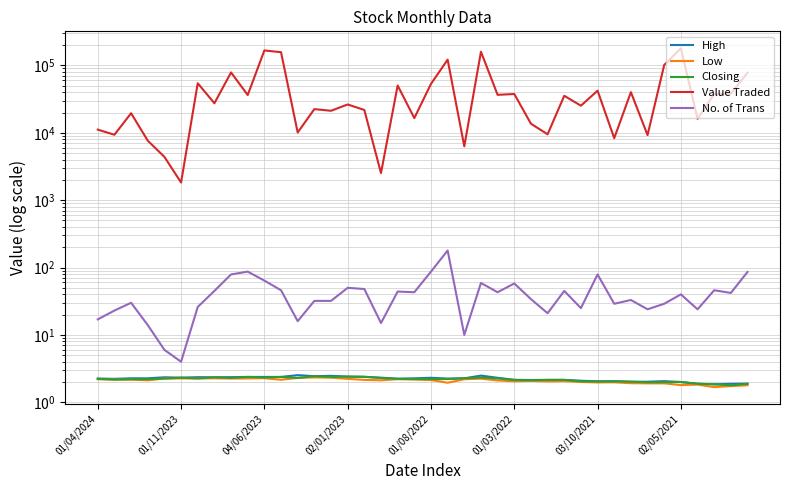

What position from the left is 01/11/2023?

6